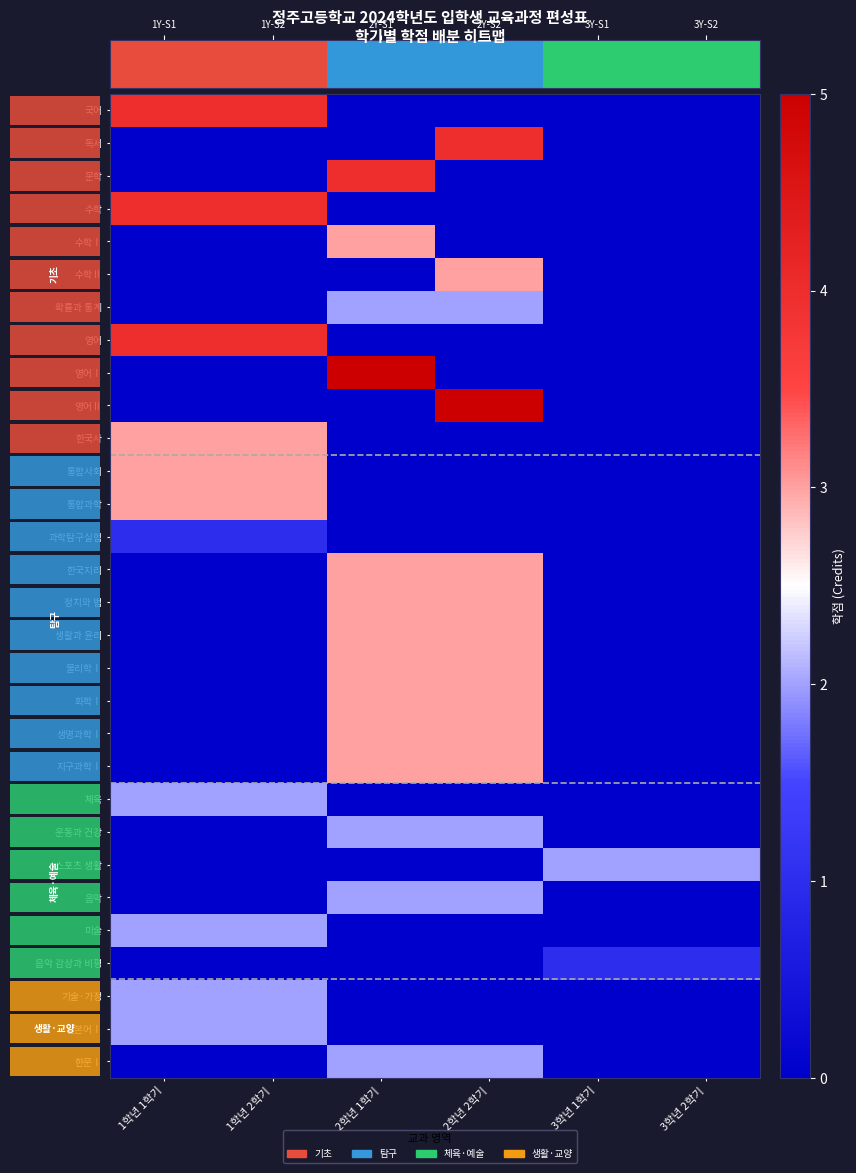

Which has a higher value, 1학년 2학기 or 2학년 1학기?

1학년 2학기